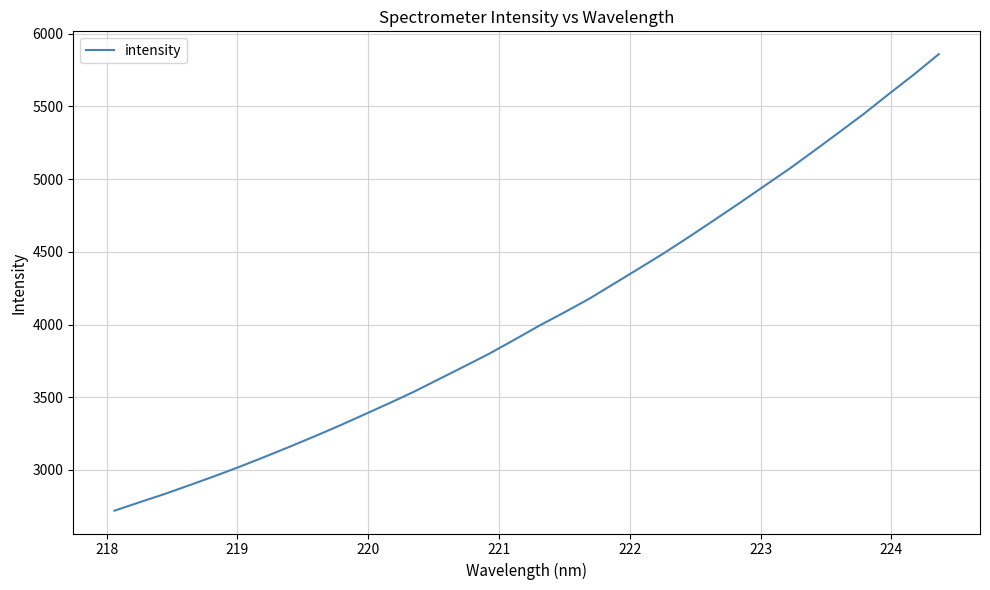

What is the greatest value displayed?

5858.9